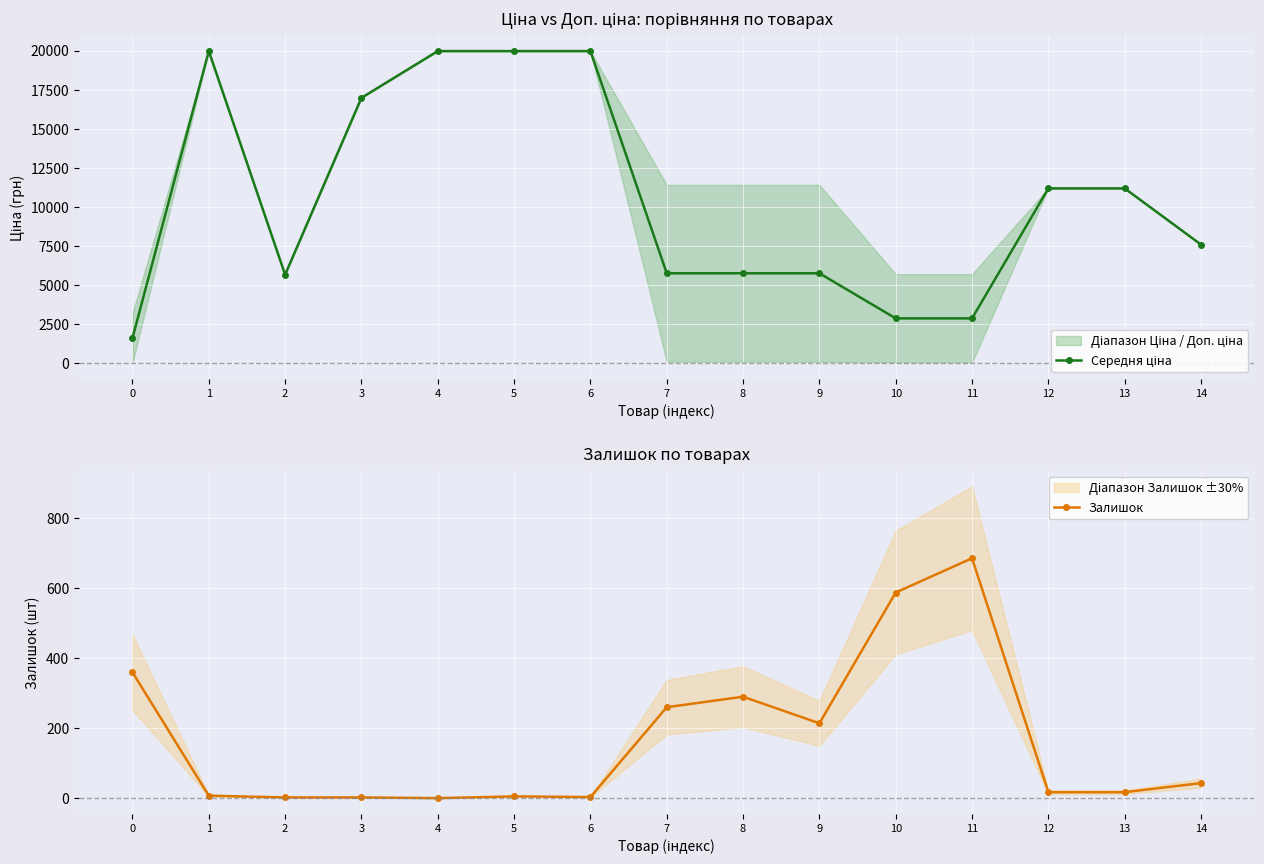

Where does the Середня ціна series first go above 7596?

1